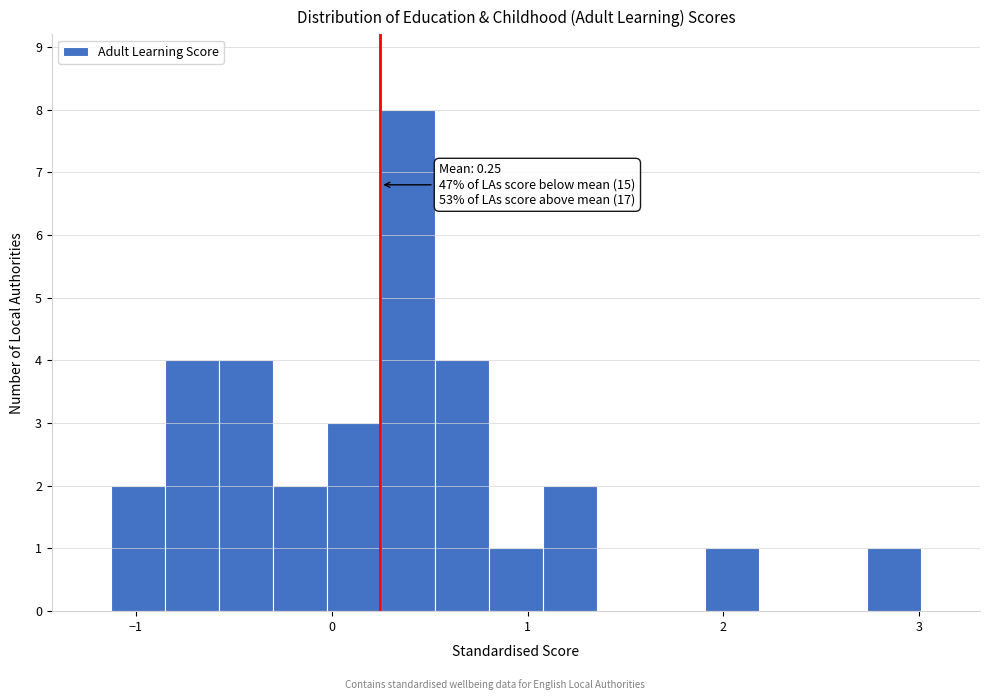

Around what value on the x-axis is the tallest bar? Give the approximate position of its centre, as read against the axis.

0.4